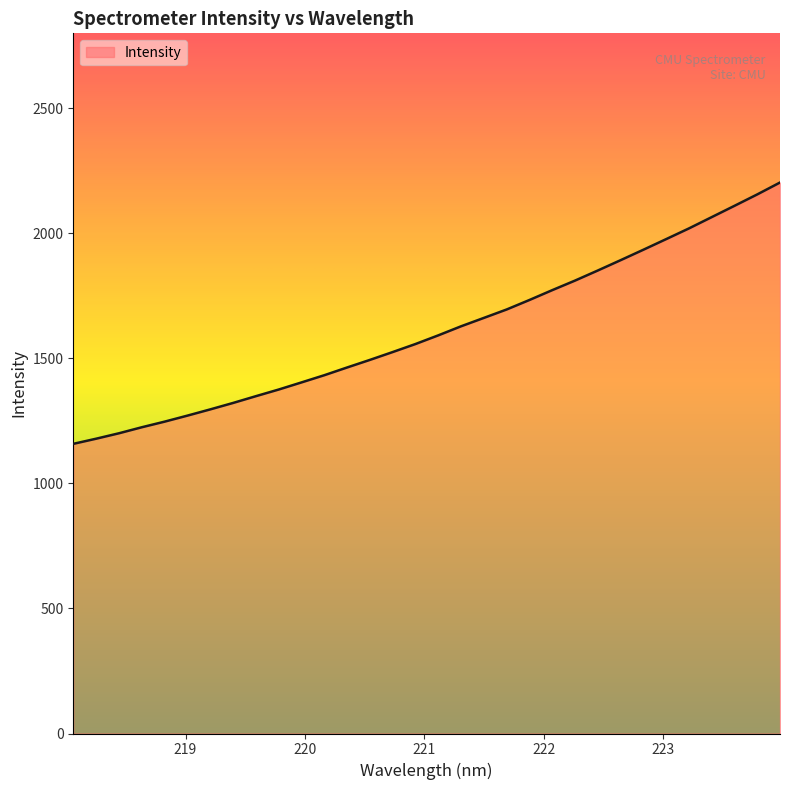

What is the maximum value shown in the chart?

2203.4